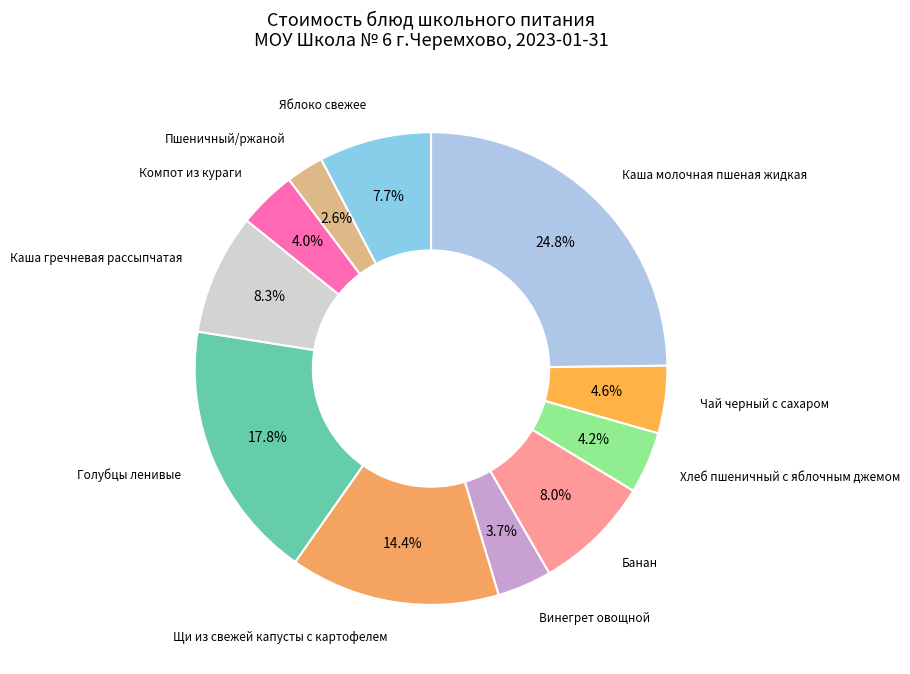

To the nearest percent, what is the difference between the largest and smallest slice percentages?

22%